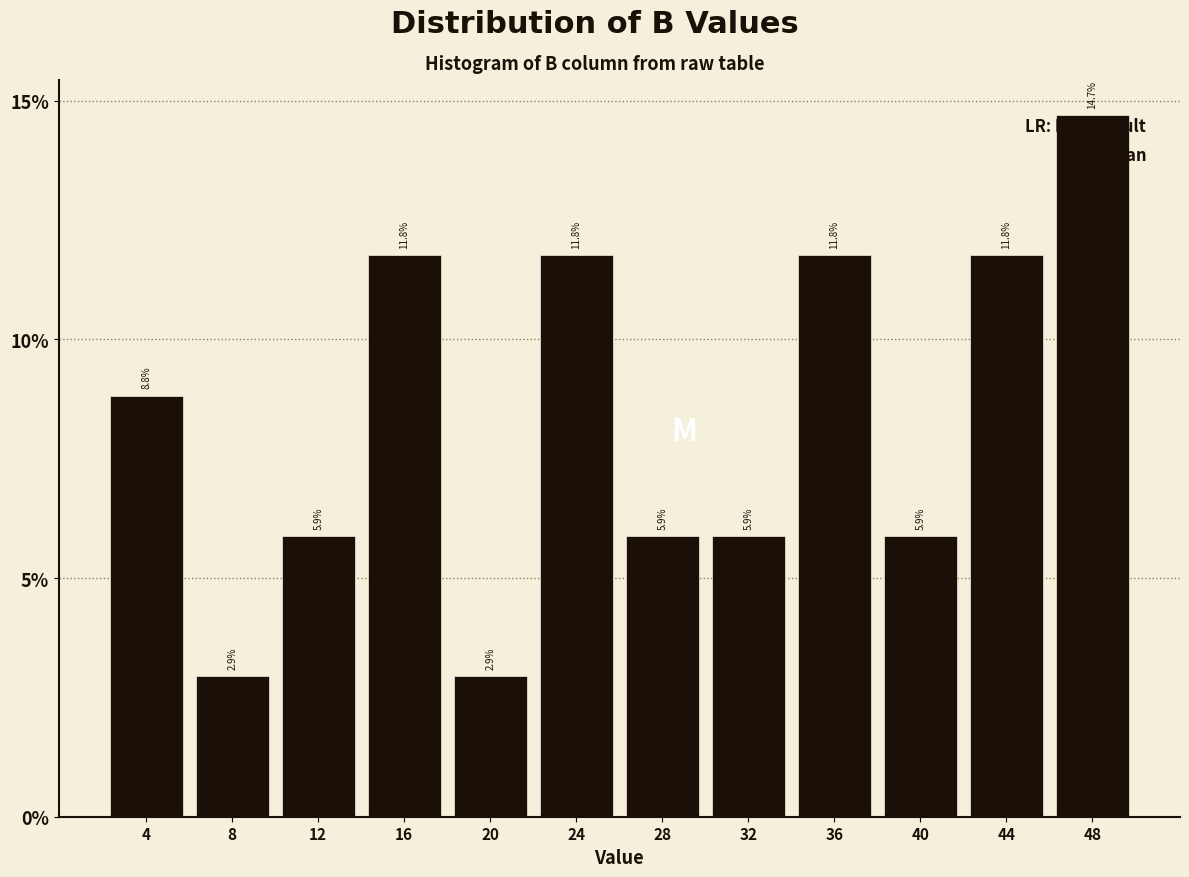

Reading left to right, list every bar in this chart as the range it spans on the x-axis followed by its height.

2 to 6: 8.8
6 to 10: 2.9
10 to 14: 5.9
14 to 18: 11.8
18 to 22: 2.9
22 to 26: 11.8
26 to 30: 5.9
30 to 34: 5.9
34 to 38: 11.8
38 to 42: 5.9
42 to 46: 11.8
46 to 50: 14.7